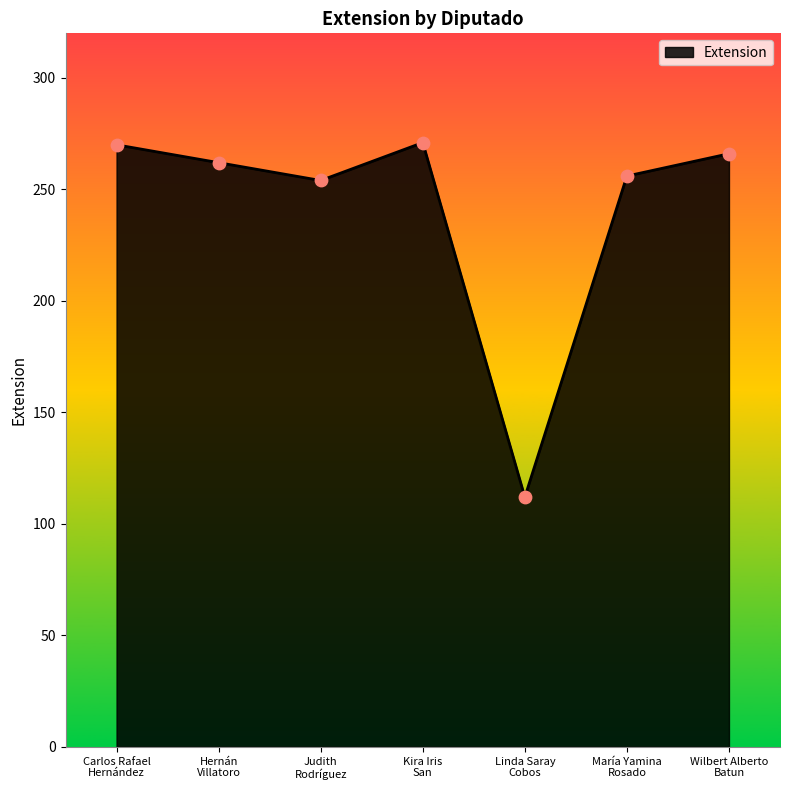

Between Linda Saray
Cobos and Kira Iris
San, which is larger?

Kira Iris
San